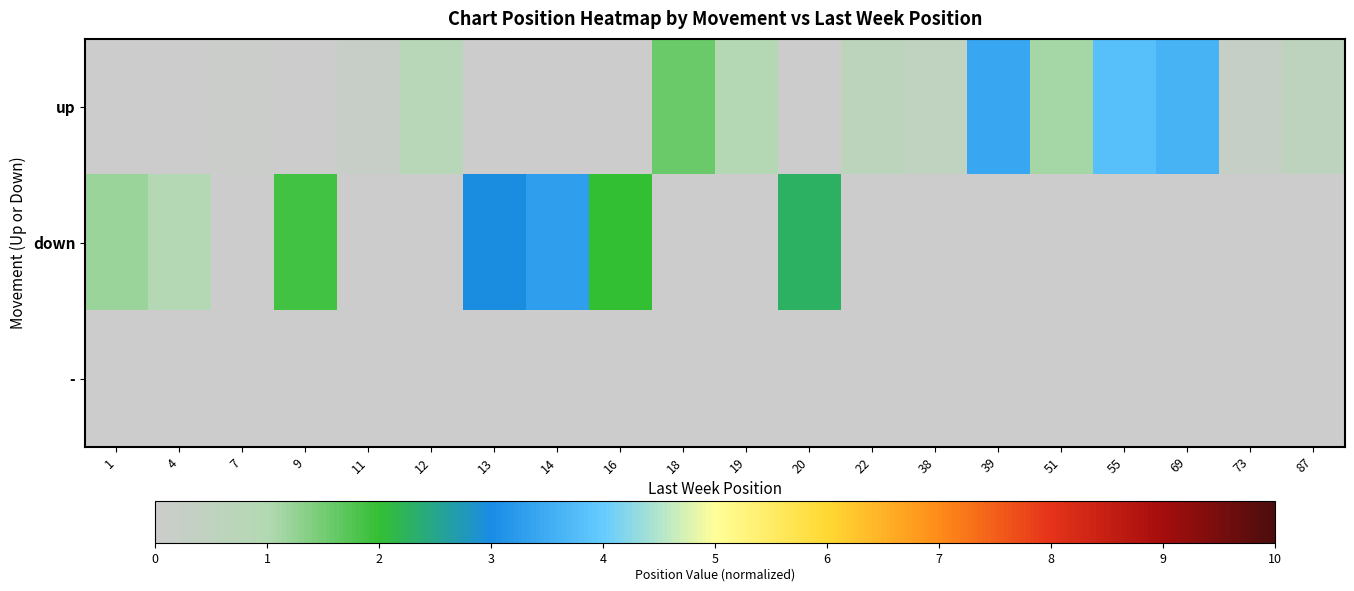

Reading right to left, list all the values displayed in this chart.

up: 87=0.6	73=0.3	69=3.6	55=3.8	51=1.1	39=3.4	38=0.5	22=0.7	20=0.0	19=1.0	18=1.6	16=0.0	14=0.0	13=0.0	12=0.8	11=0.2	9=0.0	7=0.1	4=0.0	1=0.0
down: 87=0.0	73=0.0	69=0.0	55=0.0	51=0.0	39=0.0	38=0.0	22=0.0	20=2.3	19=0.0	18=0.0	16=2.0	14=3.3	13=3.0	12=0.0	11=0.0	9=1.9	7=0.0	4=0.9	1=1.2
-: 87=0.0	73=0.0	69=0.0	55=0.0	51=0.0	39=0.0	38=0.0	22=0.0	20=0.0	19=0.0	18=0.0	16=0.0	14=0.0	13=0.0	12=0.0	11=0.0	9=0.0	7=0.0	4=0.0	1=0.0